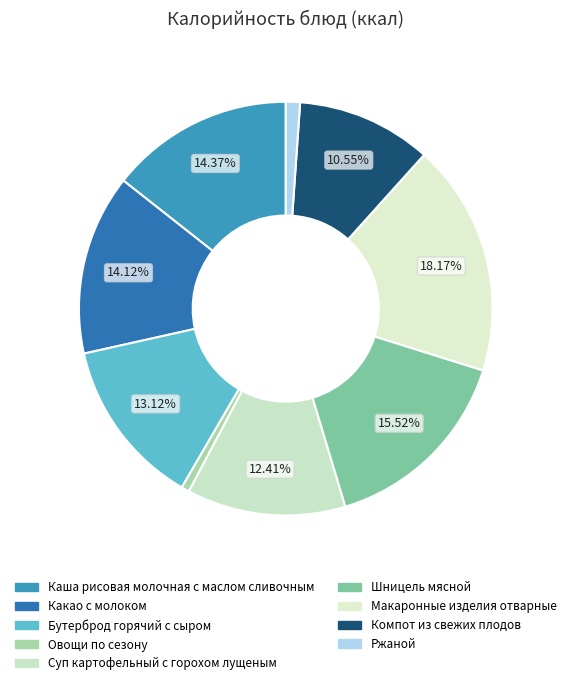

True or false: Суп картофельный с горохом лущеным accounts for 27% of the total.

False